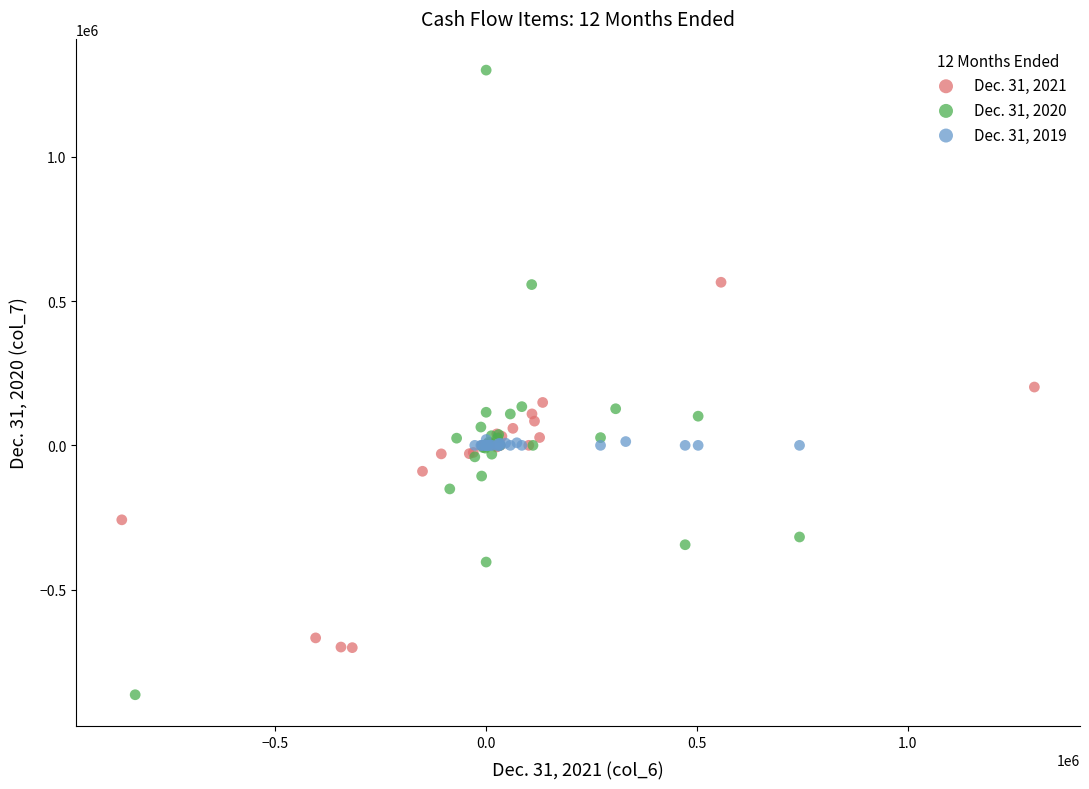

Which series has the largest Y range (max minus min)?

Dec. 31, 2020